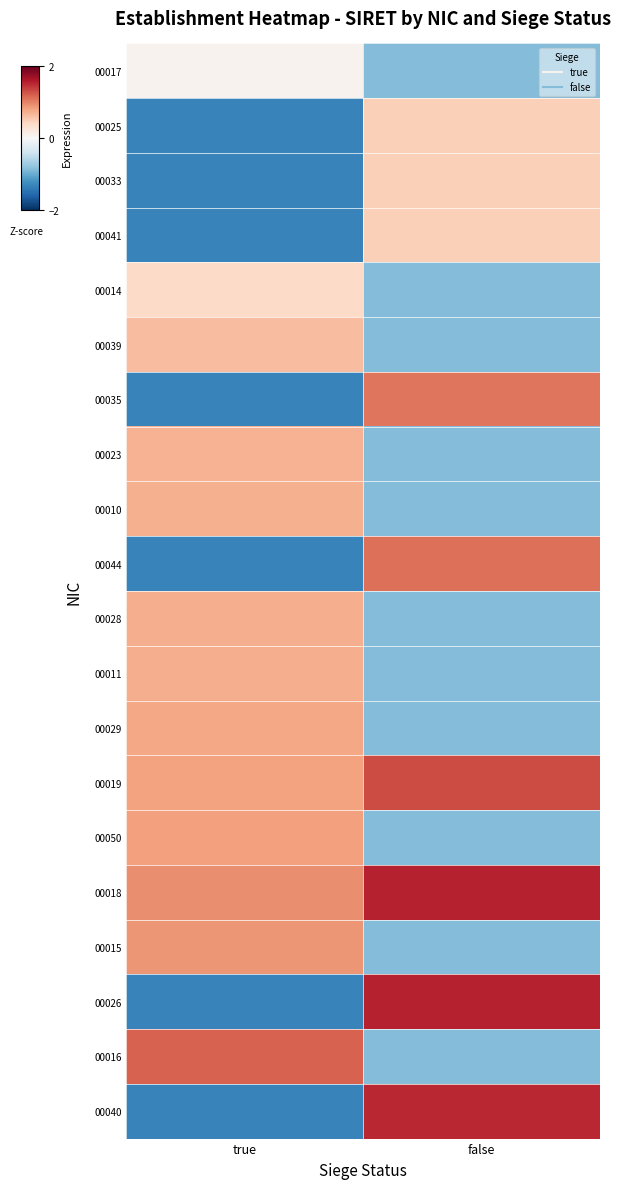

What is the spread (max minus min) of values at true?

2.5